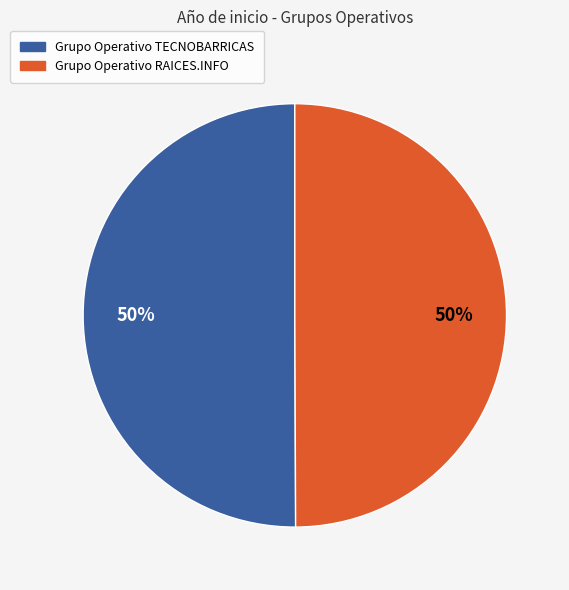

Count the number of slices in the pie.

2